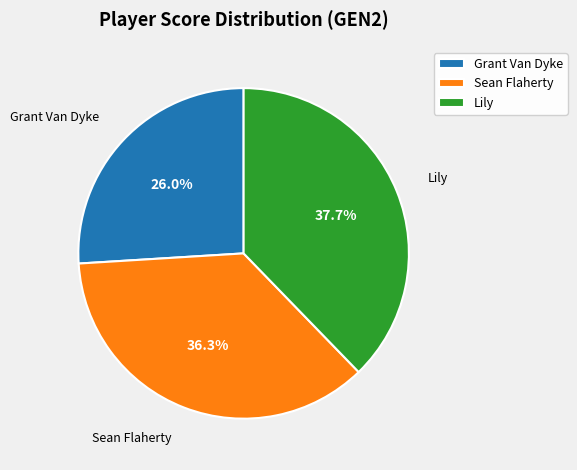

To the nearest percent, what percentage of the pie is Grant Van Dyke?

26%